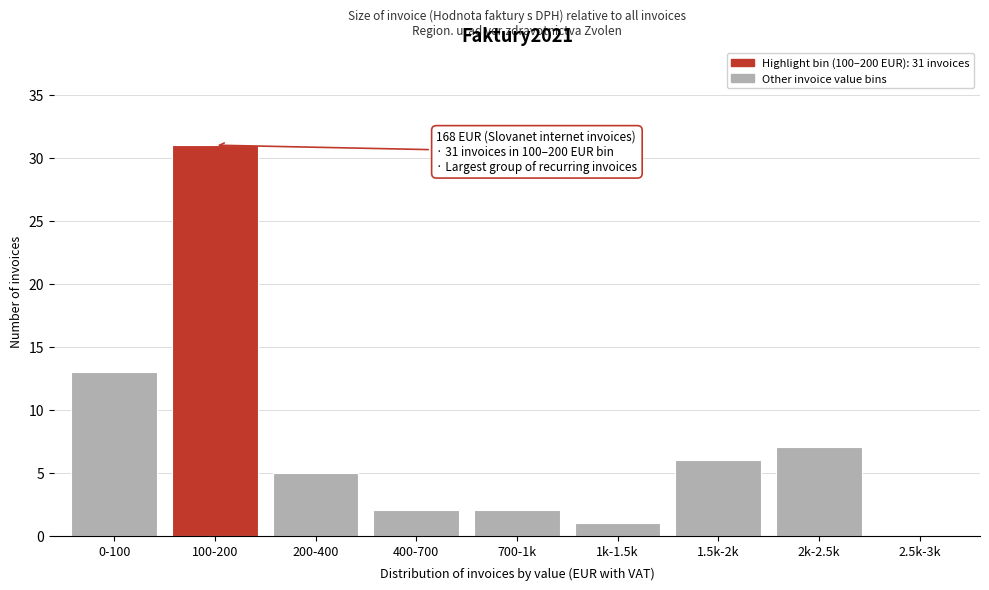

Reading left to right, list all the values displayed in this chart.

0-100=13	100-200=31	200-400=5	400-700=2	700-1k=2	1k-1.5k=1	1.5k-2k=6	2k-2.5k=7	2.5k-3k=0